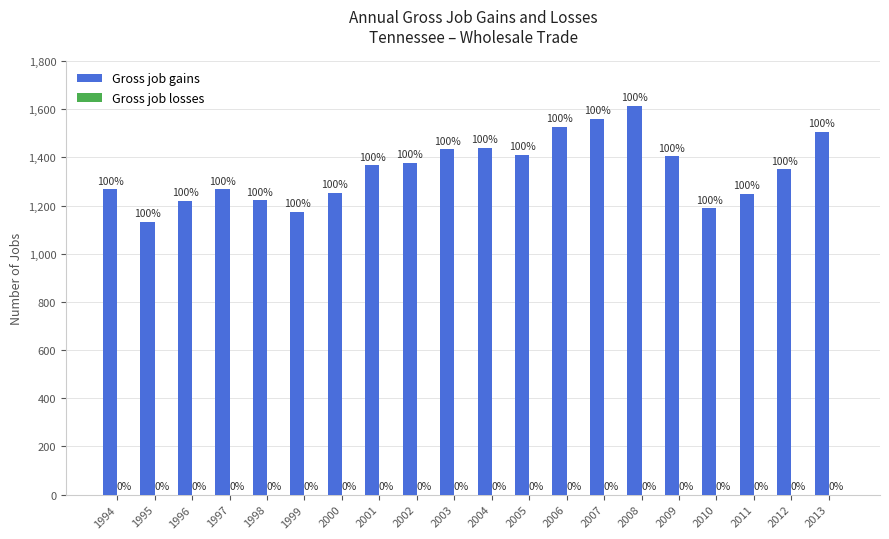

Are the bars grouped side by side (vs. stacked)?

No